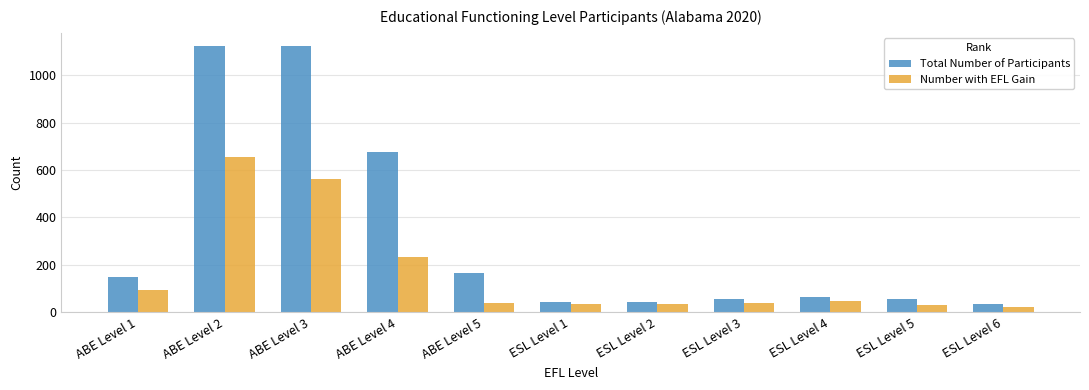

What is the total value across all series at ESL Level 3?

93